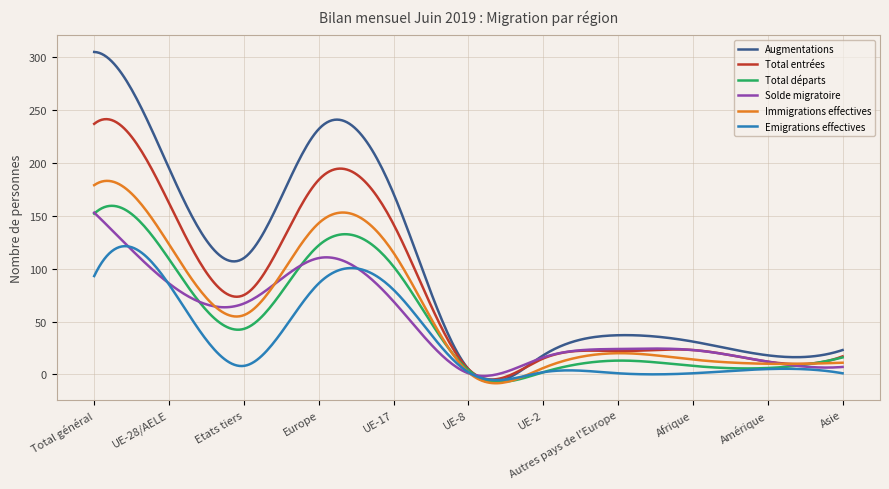

How many distinct data groups are displayed?

6